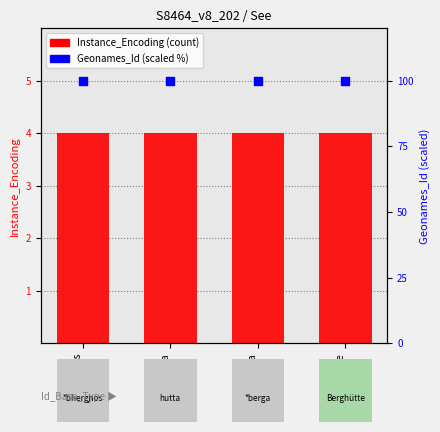

What are all the series names shown in the legend?

Instance_Encoding (count), Geonames_Id (scaled %)